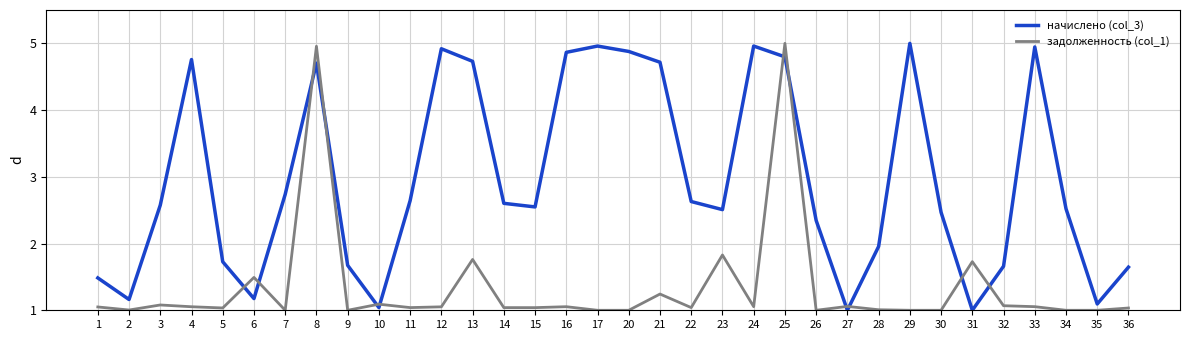

What is the total value across all series at 30?

3.5